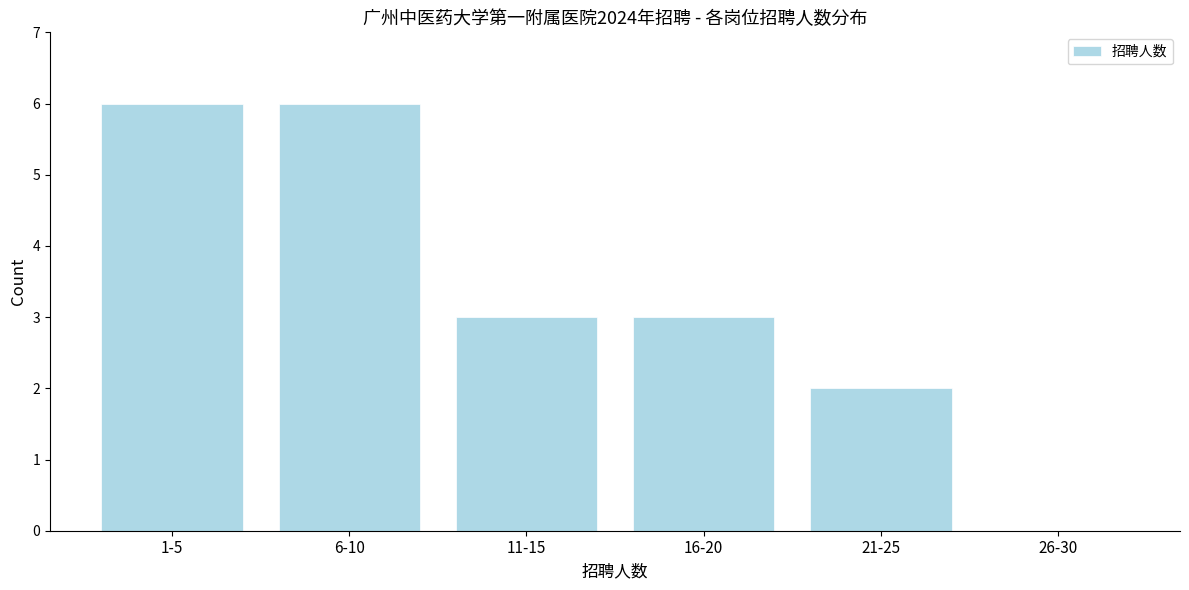

Reading right to left, extract all data points from this chart.

26-30=0	21-25=2	16-20=3	11-15=3	6-10=6	1-5=6